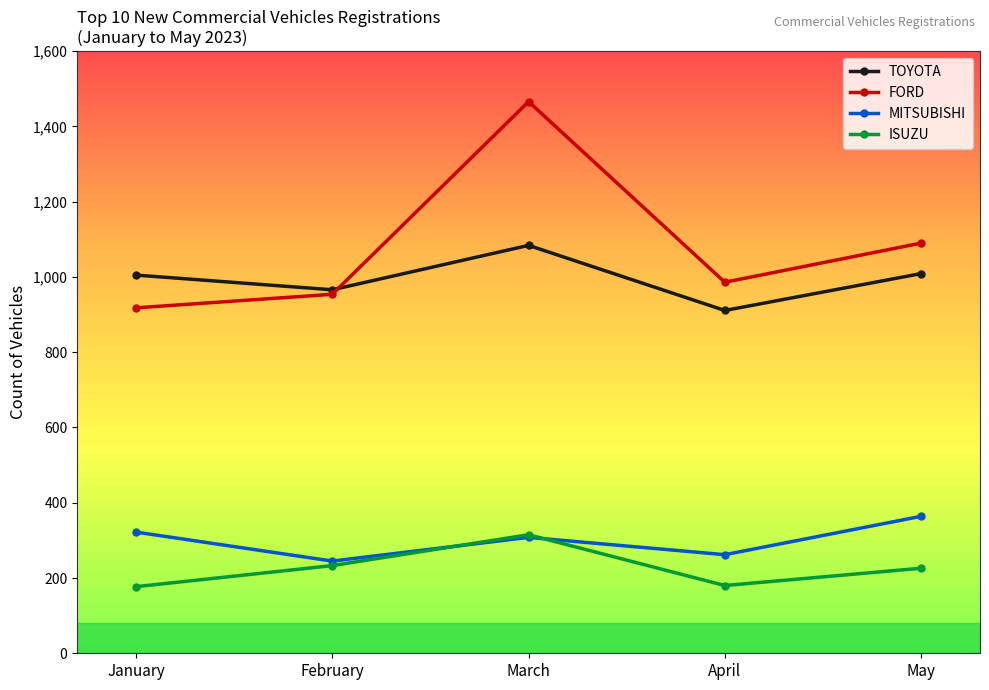

Which series has the widest spread of values?

FORD